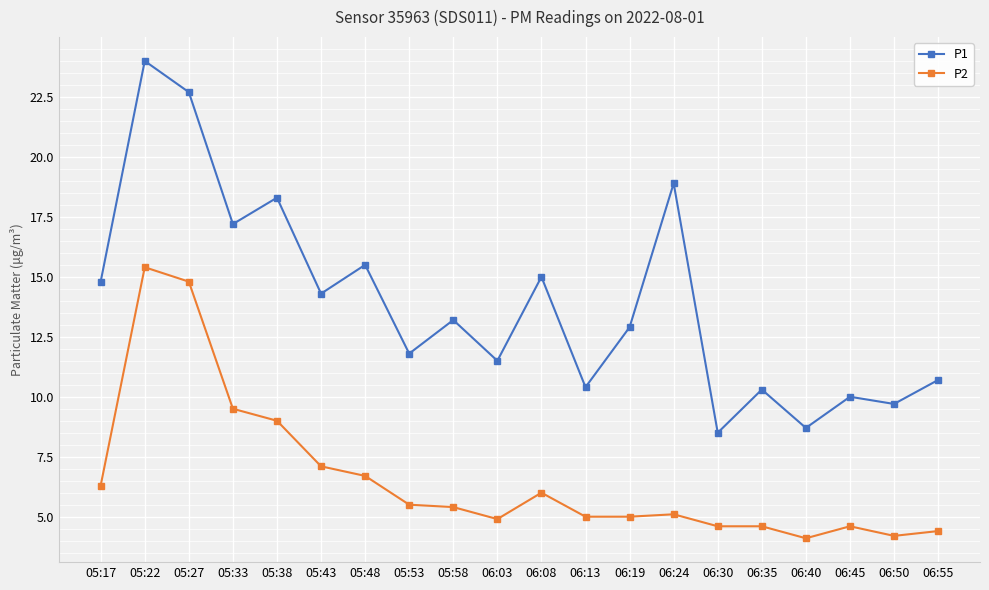

What is the difference between the P1 values at 06:13 and 06:19?

2.5